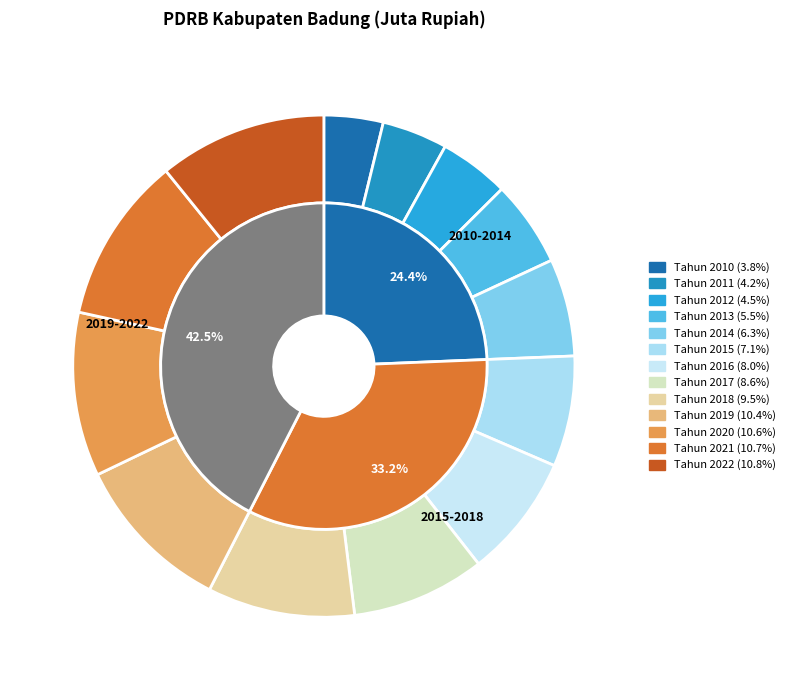

How many segments does this pie chart have?

13